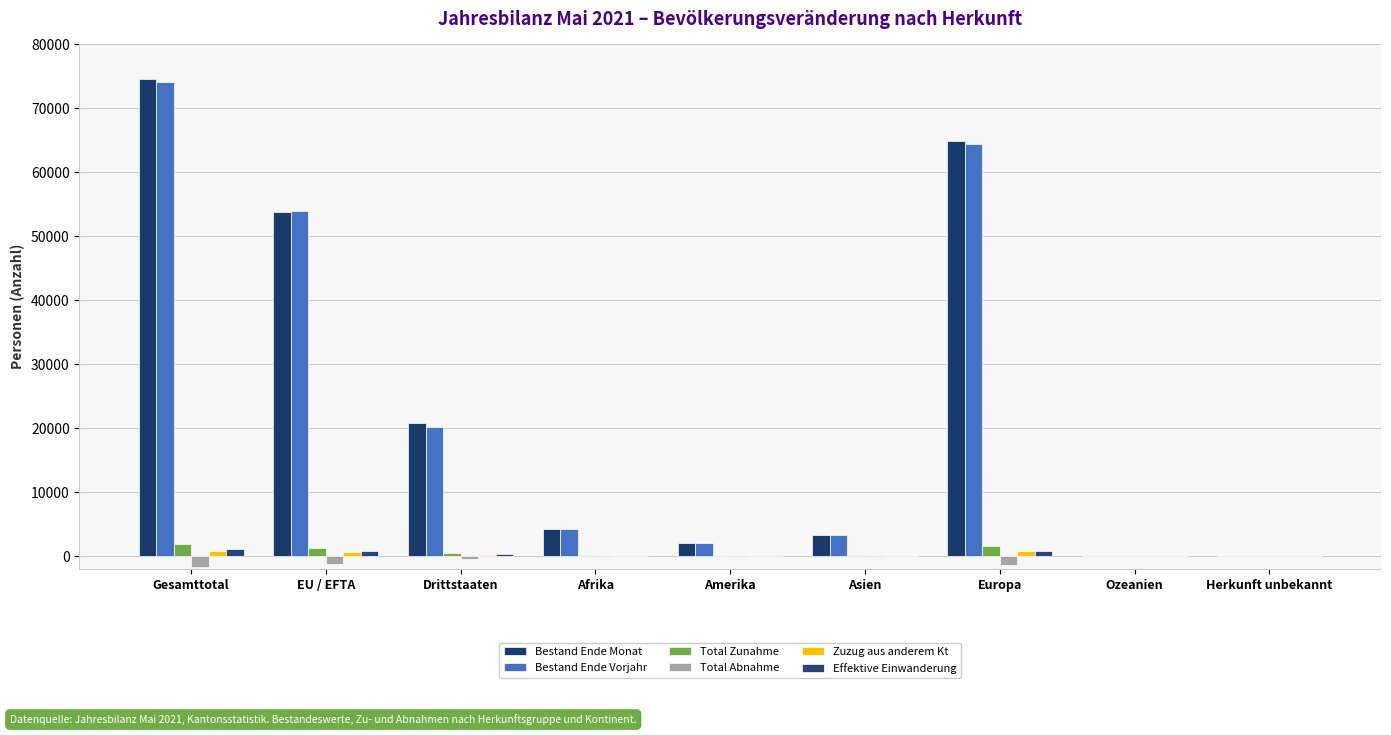

True or false: Total Zunahme has a value of 230 at Asien.

False